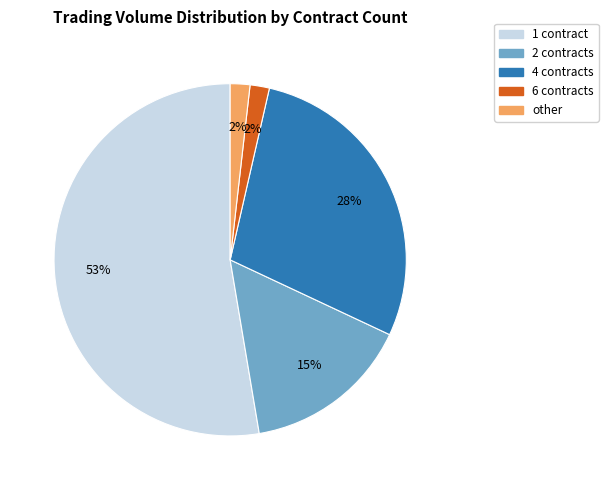

How many slices are in this pie chart?

5